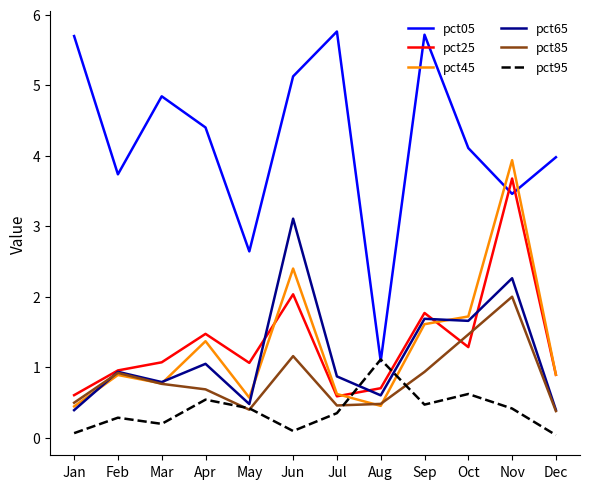

Rank the series by their maximum value, from highest to lowest.

pct05, pct45, pct25, pct65, pct85, pct95